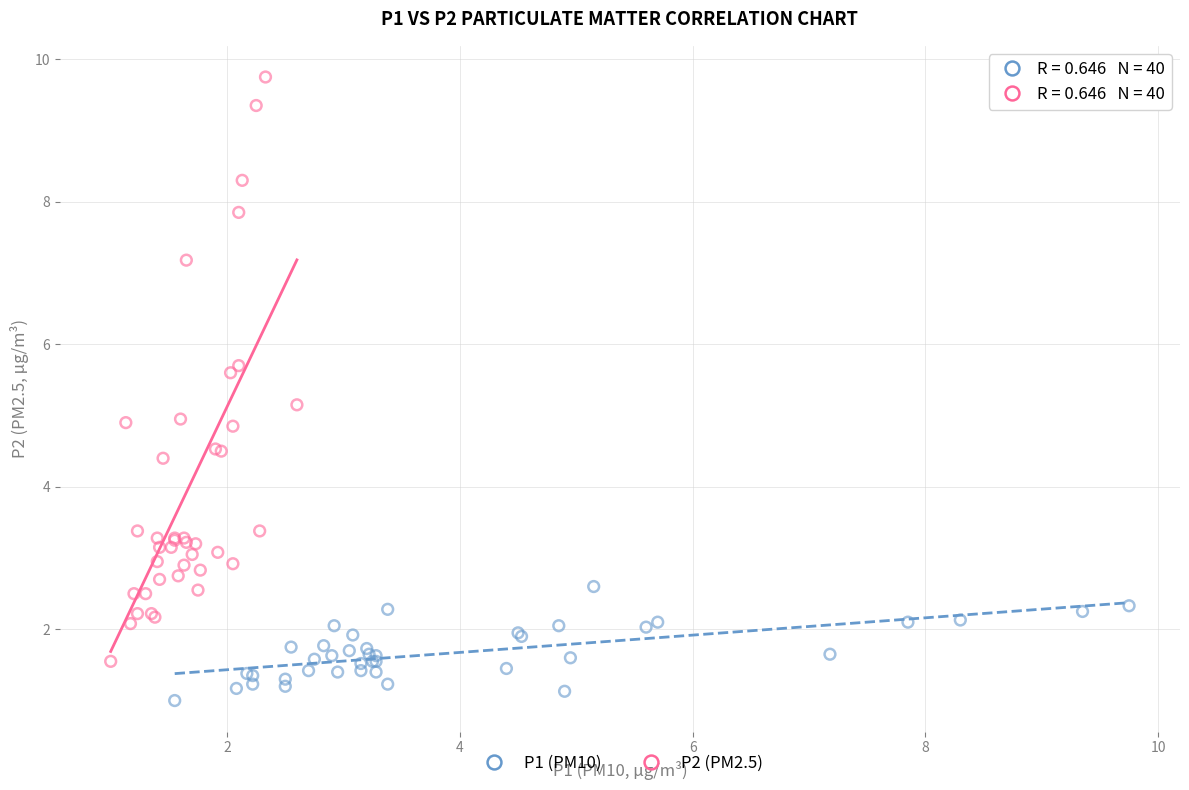

Which series has the largest Y range (max minus min)?

P2 (PM2.5)